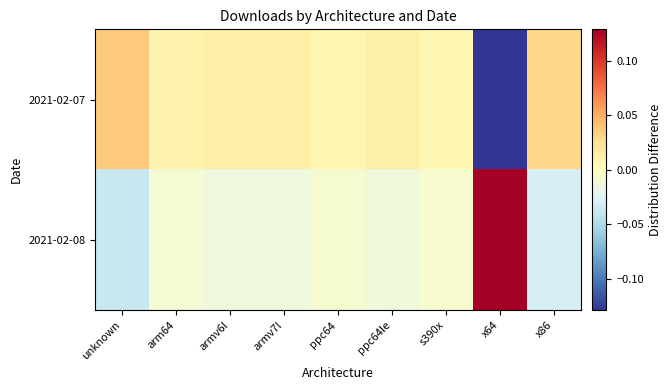

Reading right to left, list all the values displayed in this chart.

2021-02-07: x86=0.0	x64=-0.1	s390x=0.0	ppc64le=0.0	ppc64=0.0	armv7l=0.0	armv6l=0.0	arm64=0.0	unknown=0.0
2021-02-08: x86=-0.0	x64=0.1	s390x=-0.0	ppc64le=-0.0	ppc64=-0.0	armv7l=-0.0	armv6l=-0.0	arm64=-0.0	unknown=-0.0